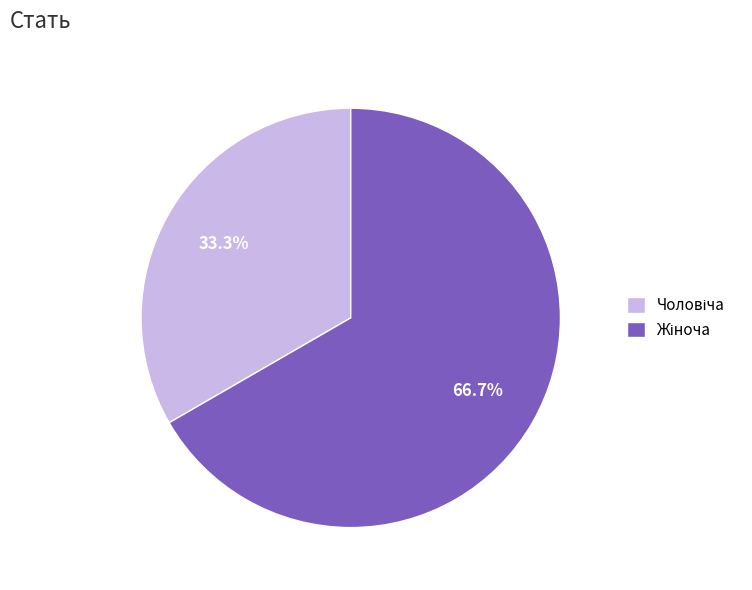

Count the number of slices in the pie.

2